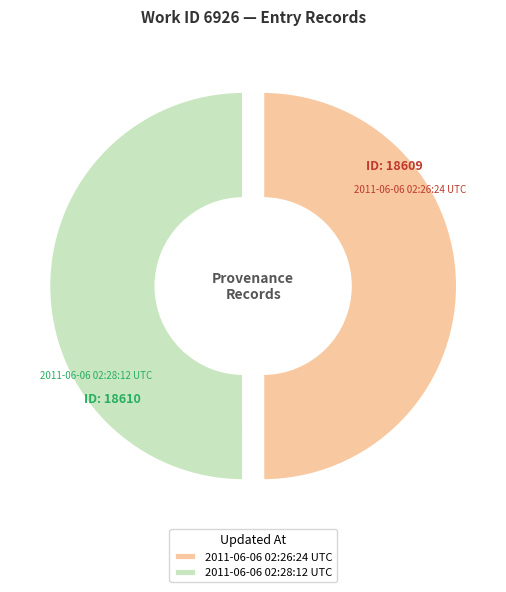

Is the sum of 2011-06-06 02:28:12 UTC and 2011-06-06 02:26:24 UTC greater than half?

Yes